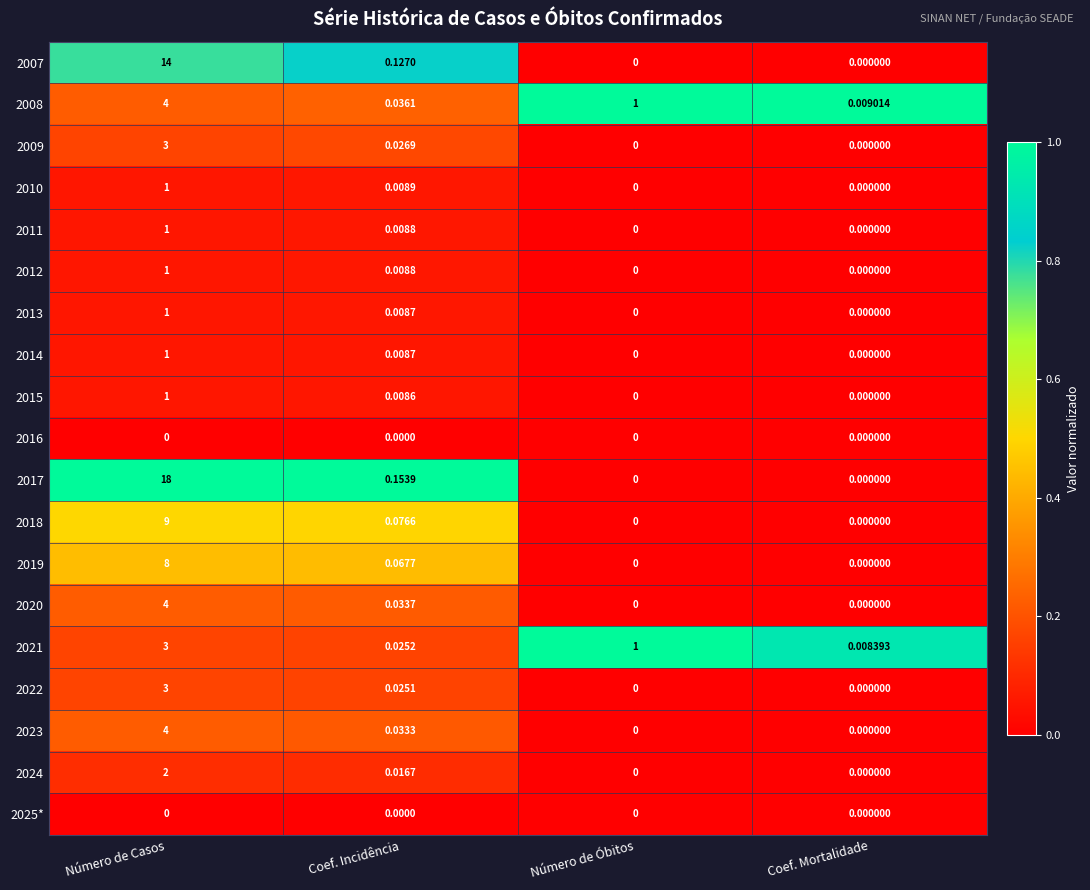

Which series changed the most between Número de Casos and Coef. Mortalidade?

2017